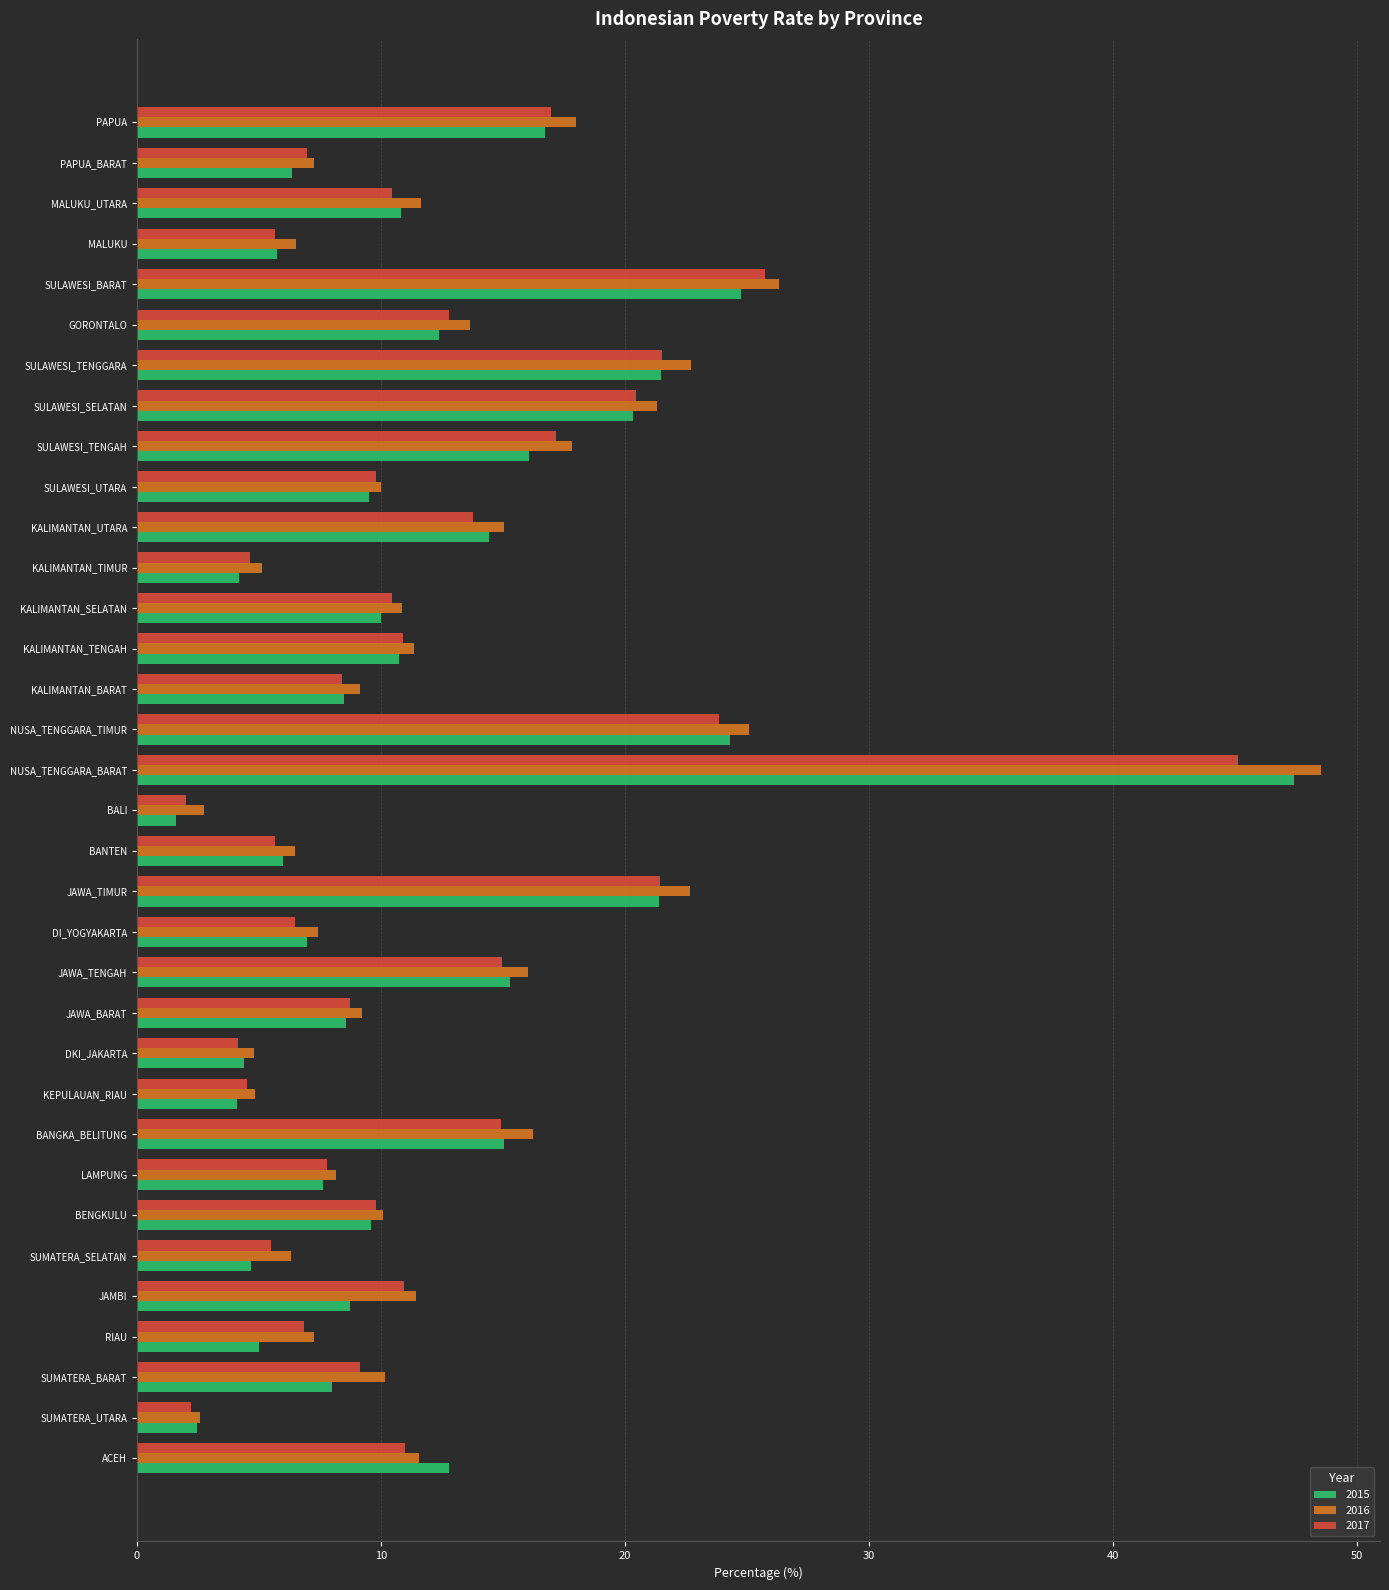

At which label does 2017 reach its peak?

NUSA_TENGGARA_BARAT